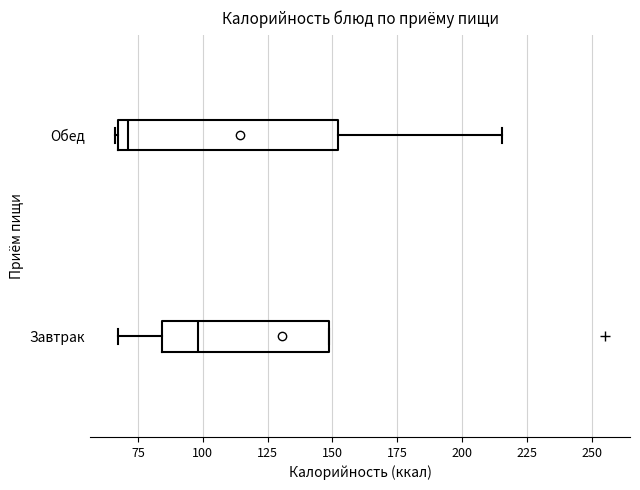

Where is the right edge of the box for Обед on the x-axis? The values are not printed on the chart, so give them approximately, as read against the axis.

150